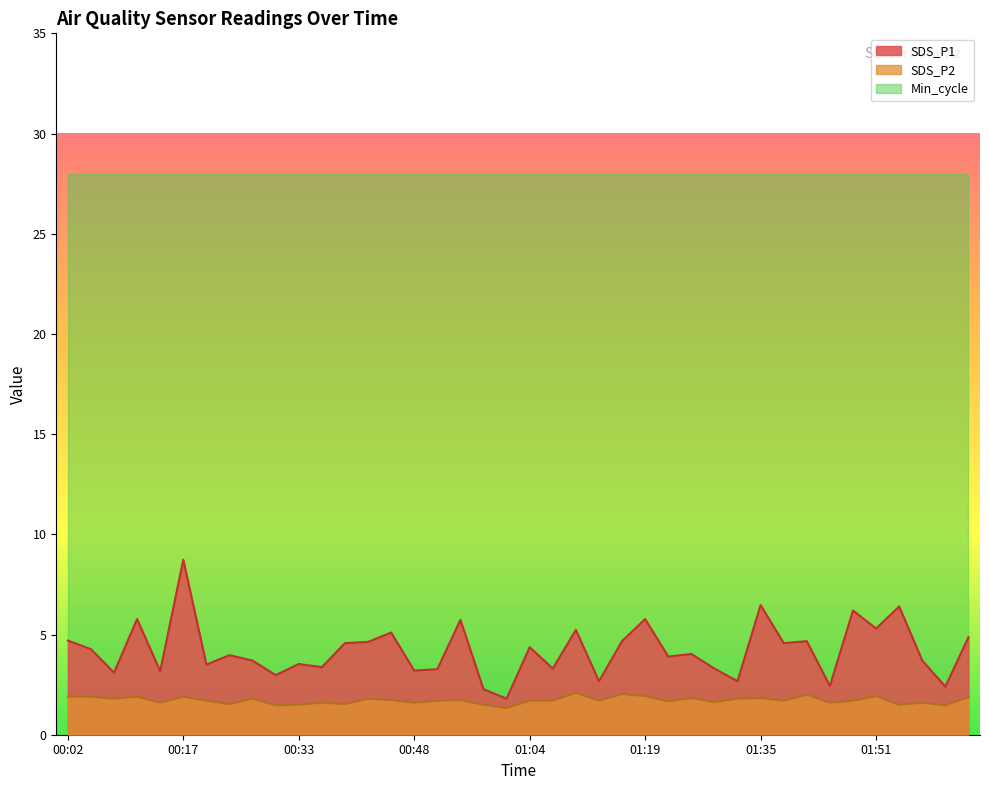

How many distinct data groups are displayed?

3